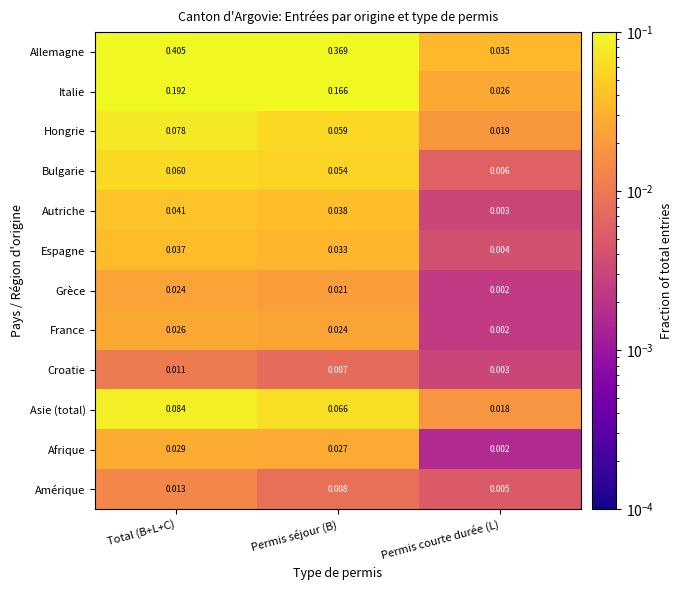

Which label corresponds to the largest value in the chart?

Total (B+L+C)